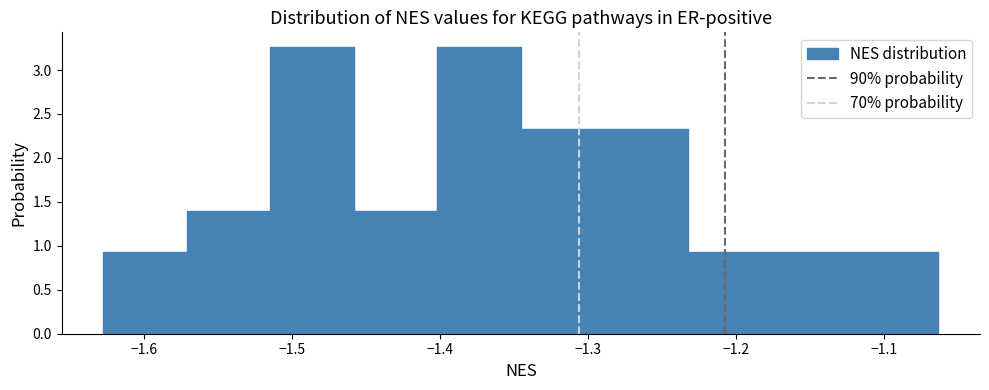

What is the height of the bar covering -1.23 to -1.18 on the x-axis? Neither the bar edges nor the heights are printed on the chart, so give them approximately, as read against the axes.

0.95